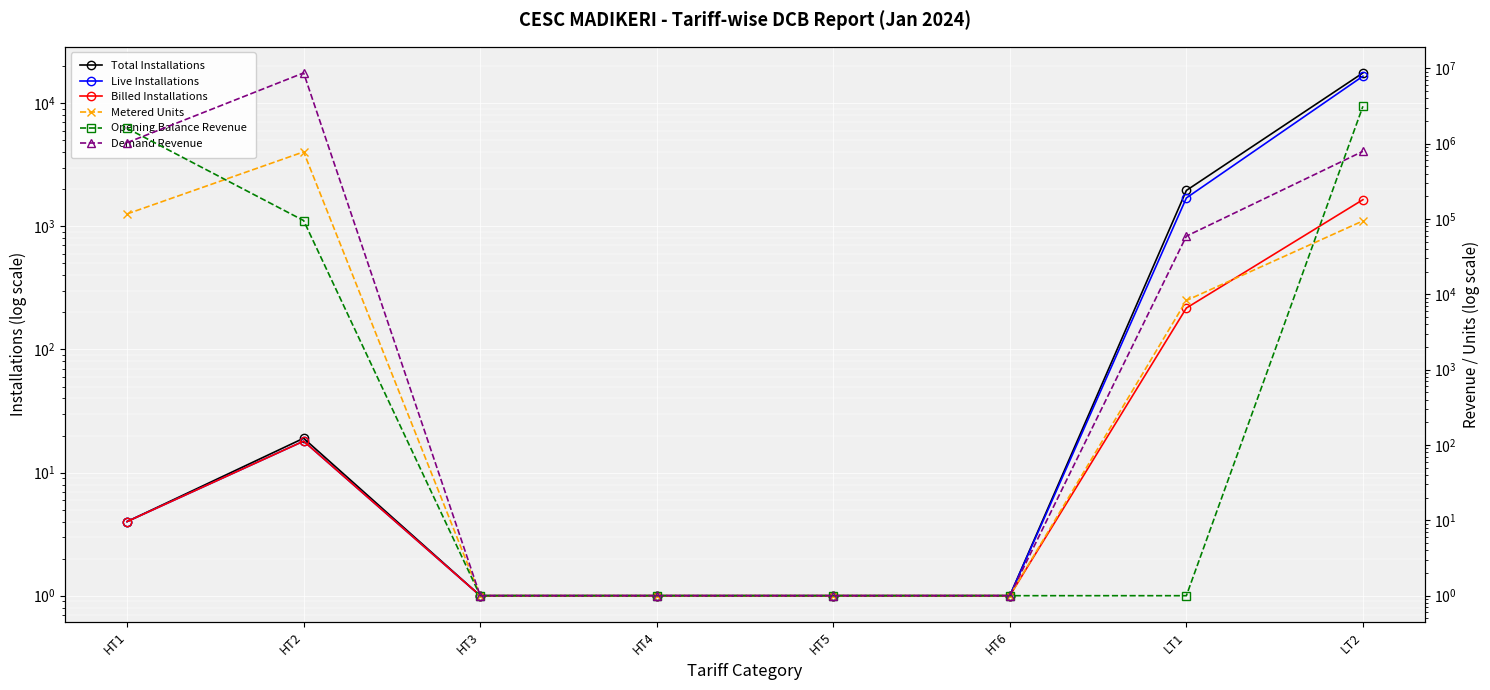

True or false: Metered Units has a value of 8275.0 at LT1.

True